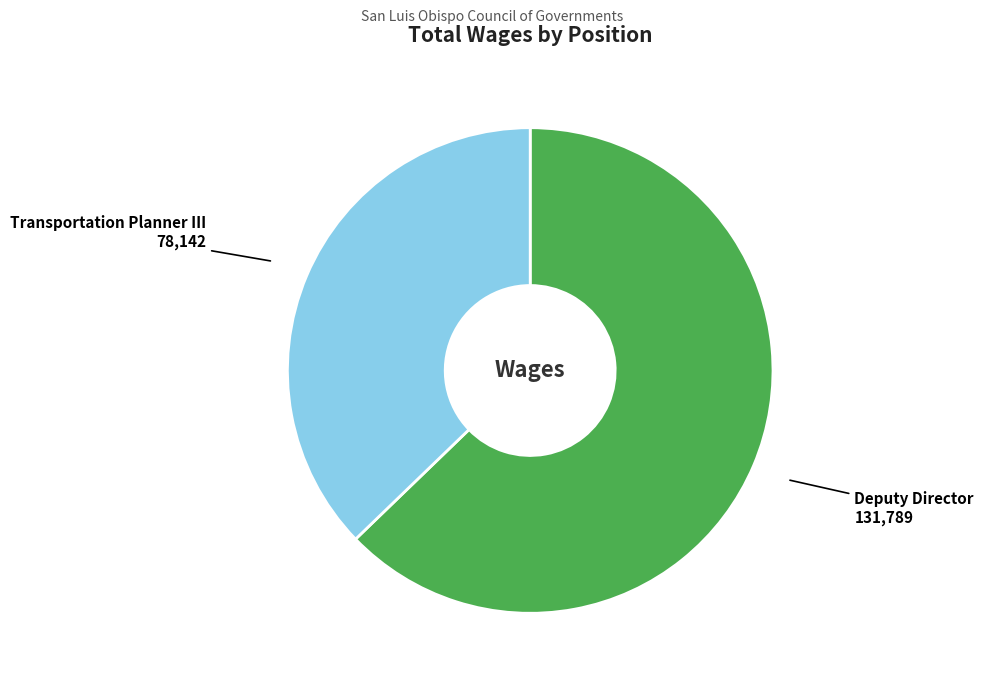

Is it true that Transportation Planner III is 37% of the pie?

True